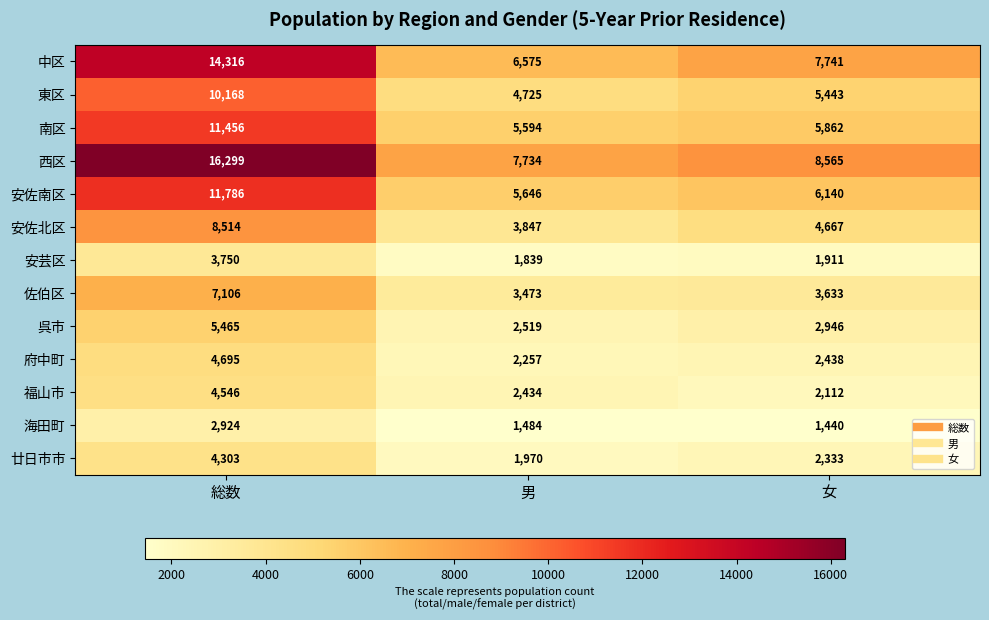

What is the difference between the highest and lowest values at 男?

6250